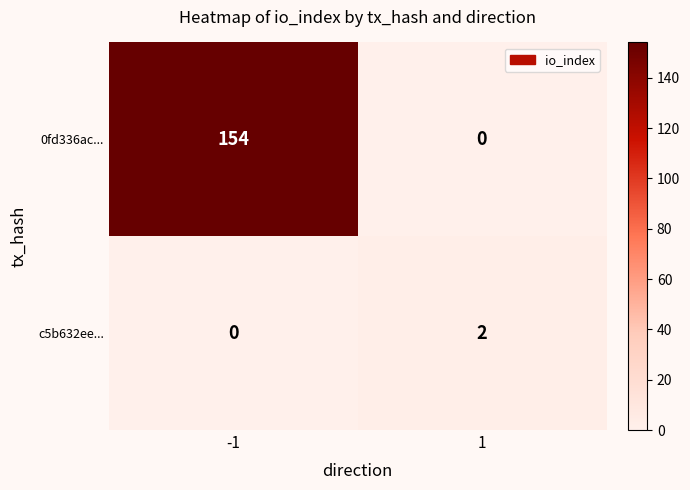

How many values in the 0fd336ac... series are below 154?

1